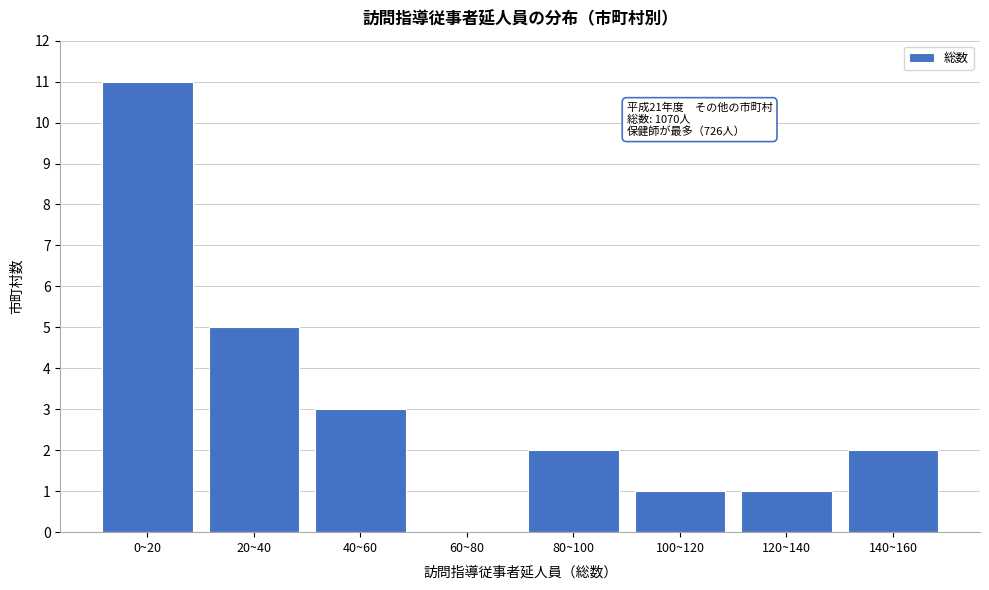

Reading left to right, transcribe all the data shown in this chart.

0~20=11	20~40=5	40~60=3	60~80=0	80~100=2	100~120=1	120~140=1	140~160=2